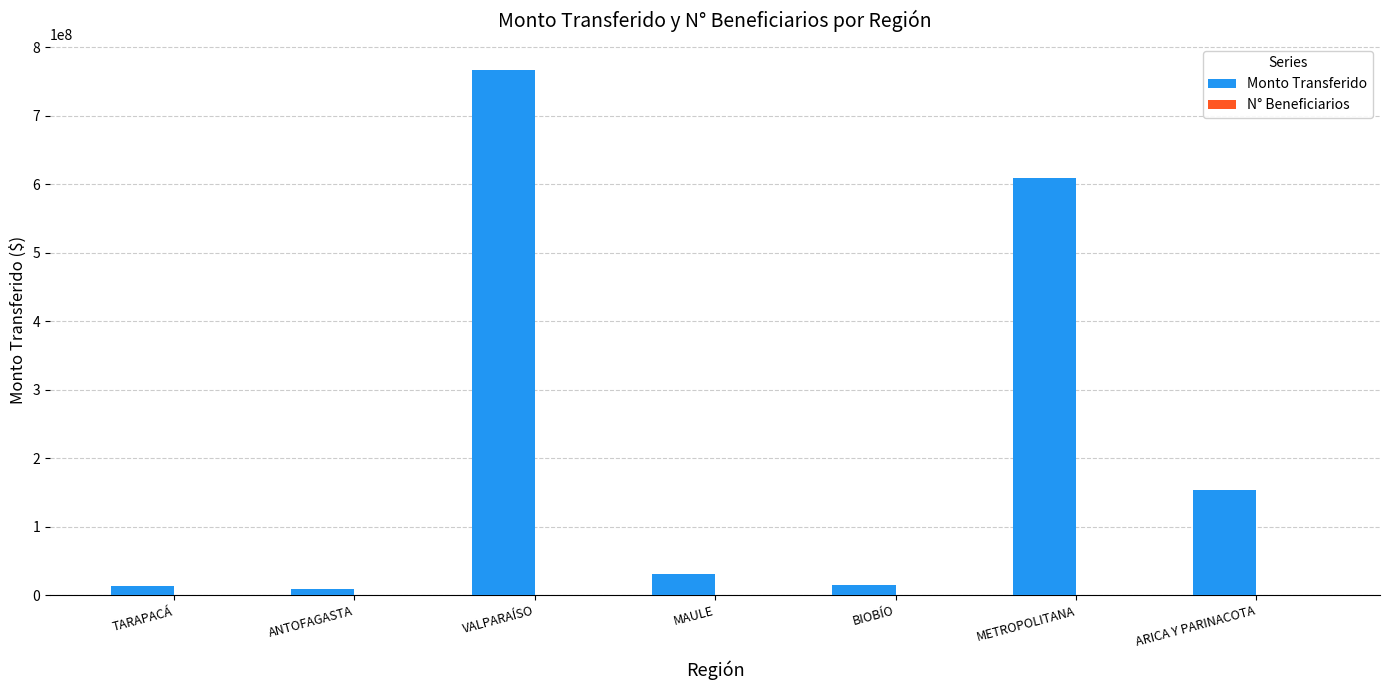

At which category is the sum across all series the highest?

VALPARAÍSO